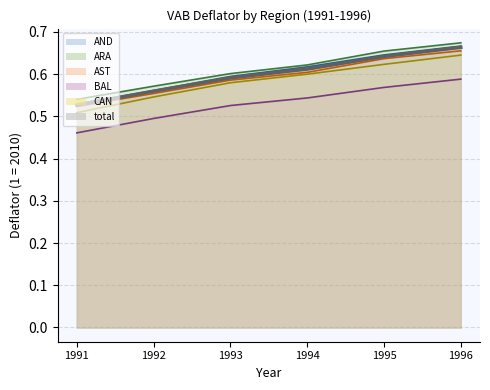

What is the average value of the AST series?

0.6